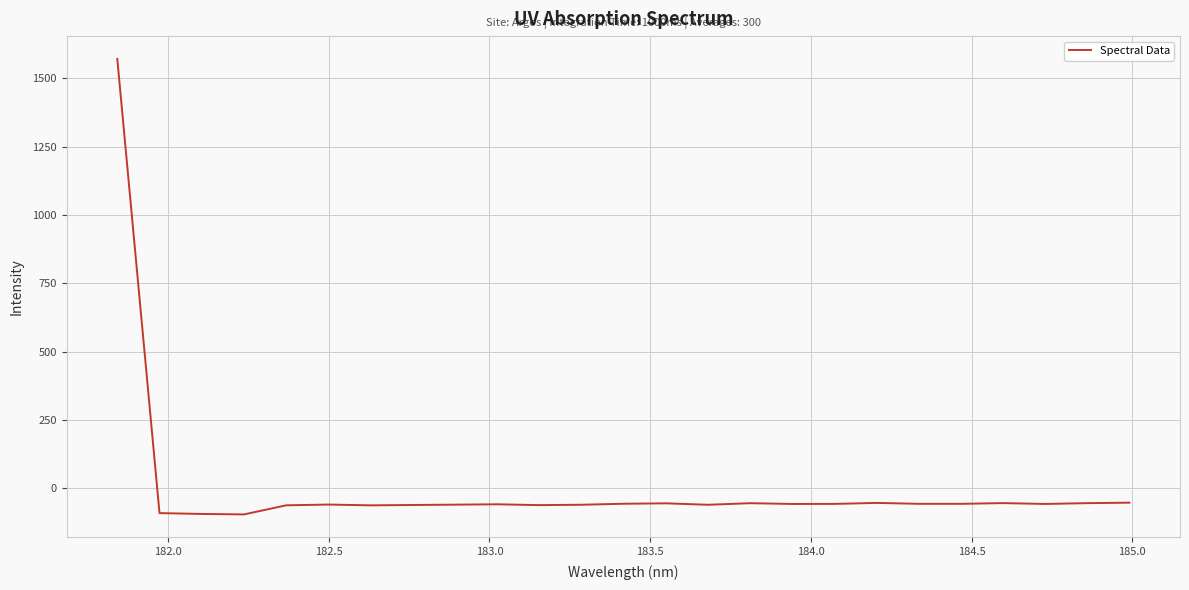

What is the greatest value displayed?

1571.5